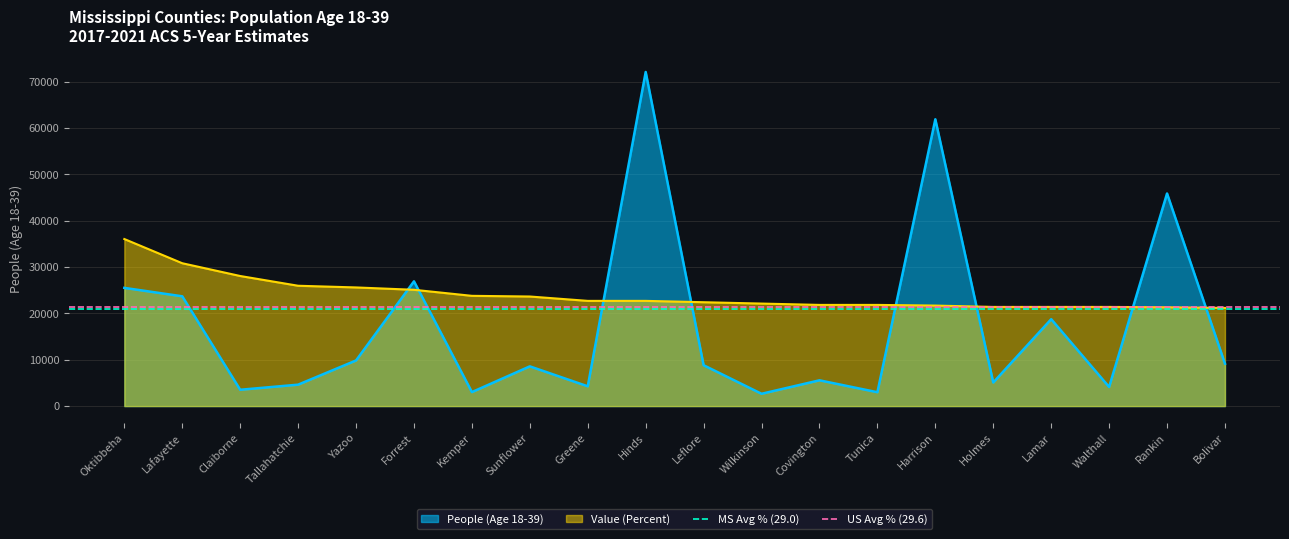

At which label is US Avg % (29.6) closest to 21480?

Oktibbeha